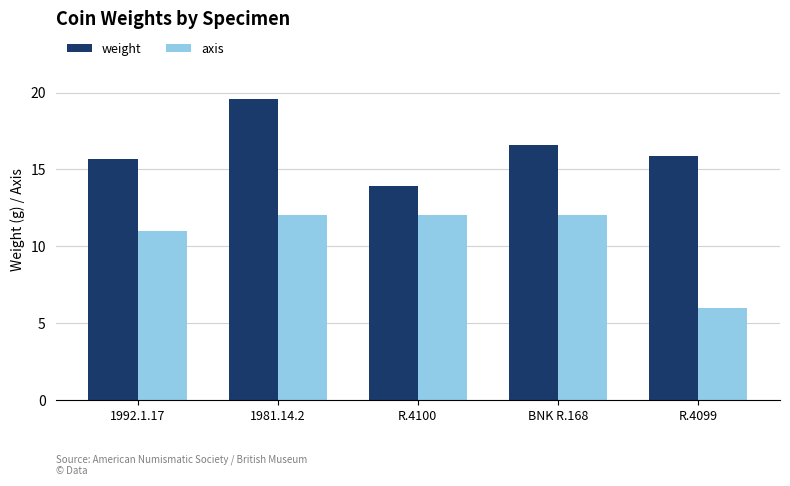

How many categories are shown in the chart?

5